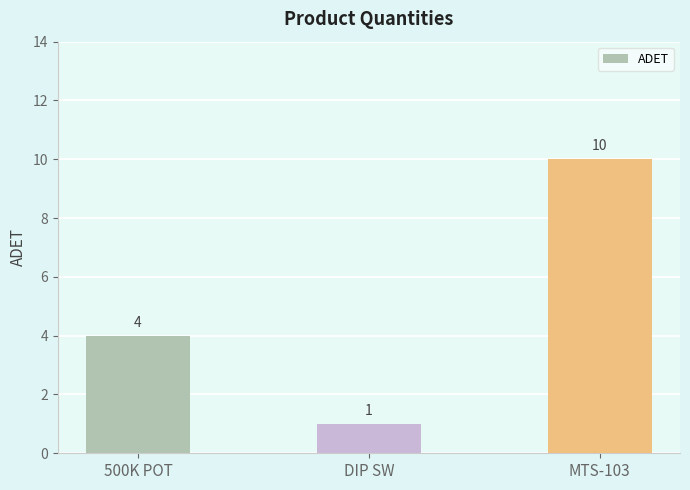

Rank the categories by value from lowest to highest.

DIP SW, 500K POT, MTS-103